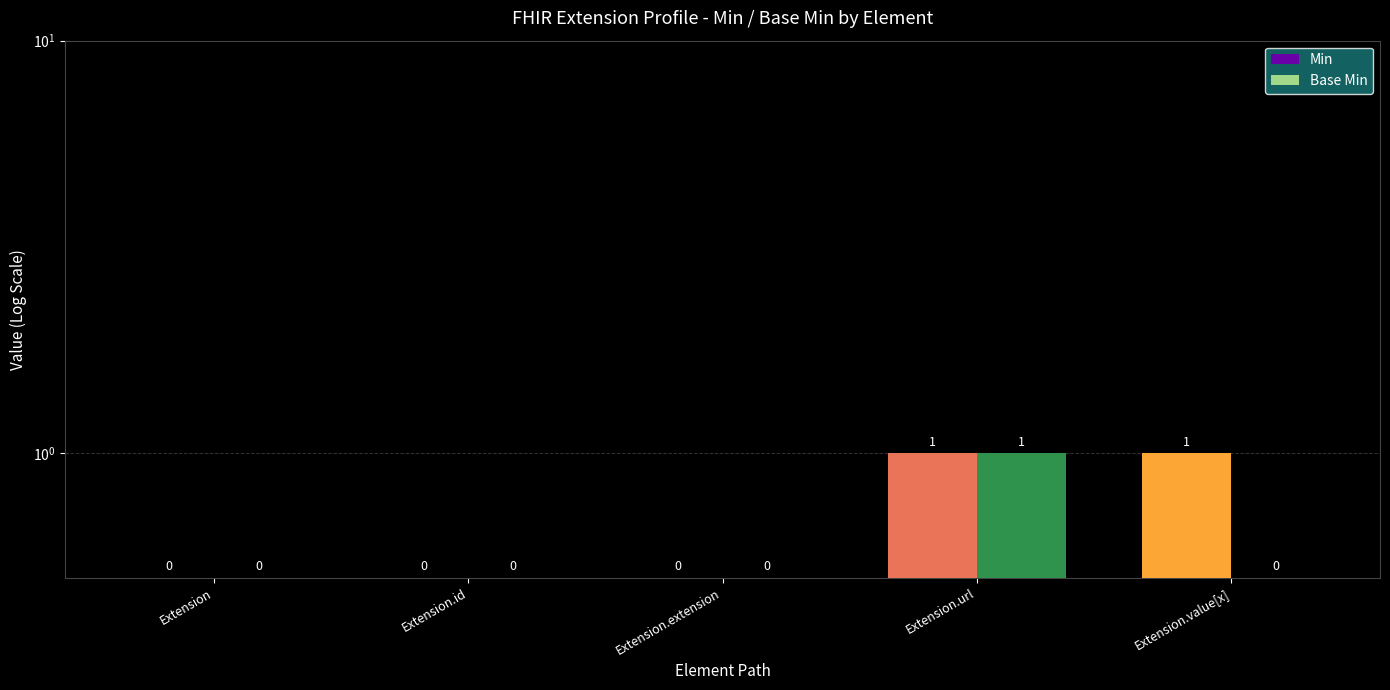

What are all the series names shown in the legend?

Min, Base Min